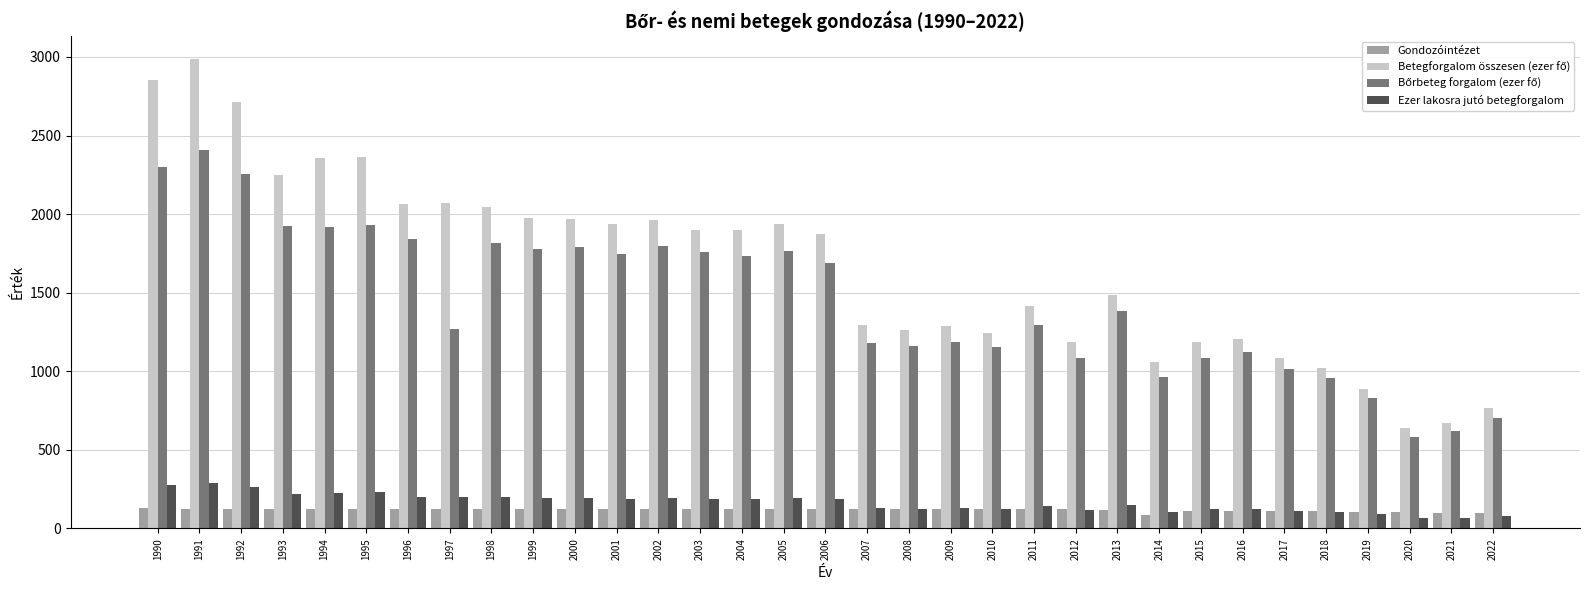

What is the difference between the highest and lowest values at 1992?

2593.0